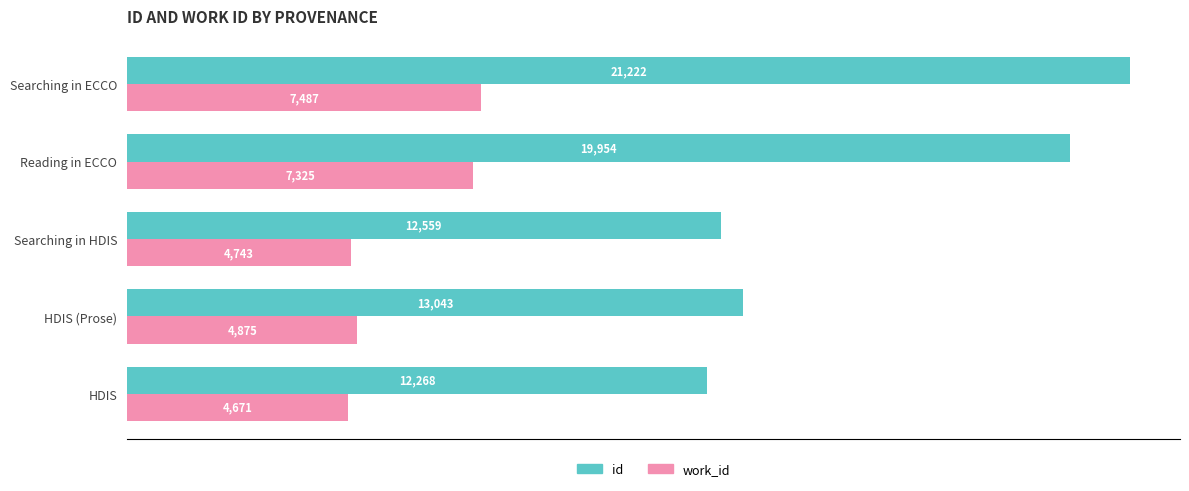

What is the difference between the maximum and minimum values in the work_id series?

2816